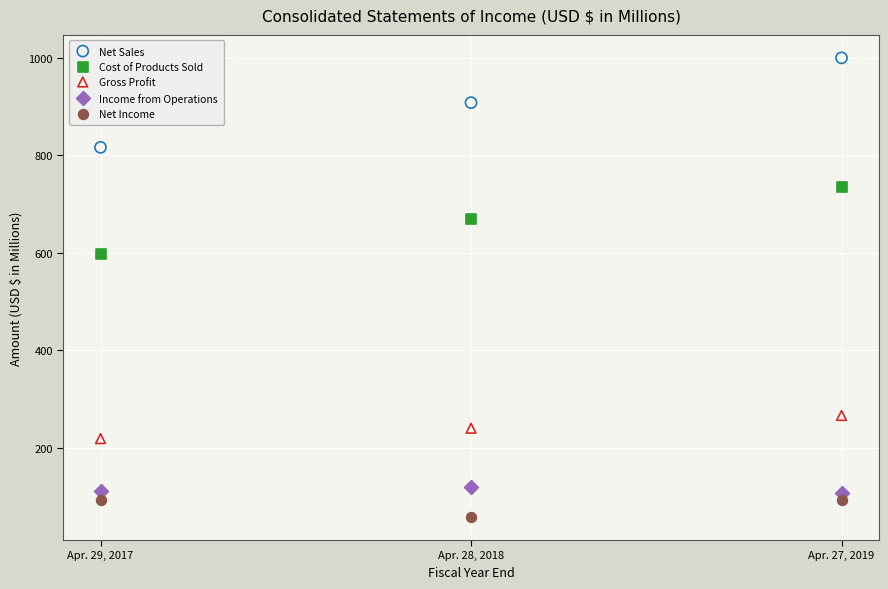

What is the X range (max minus min) for the scatter plot?

2.0